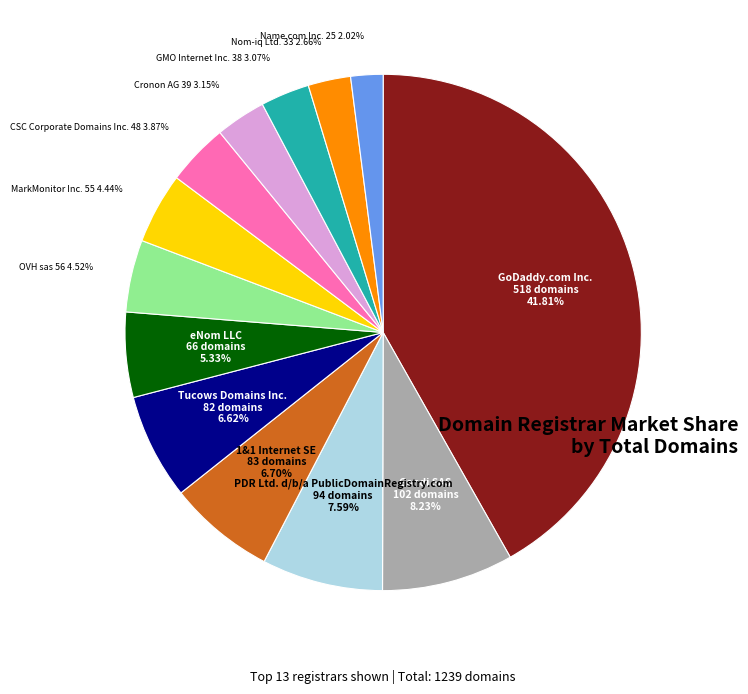

Count the number of slices in the pie.

13